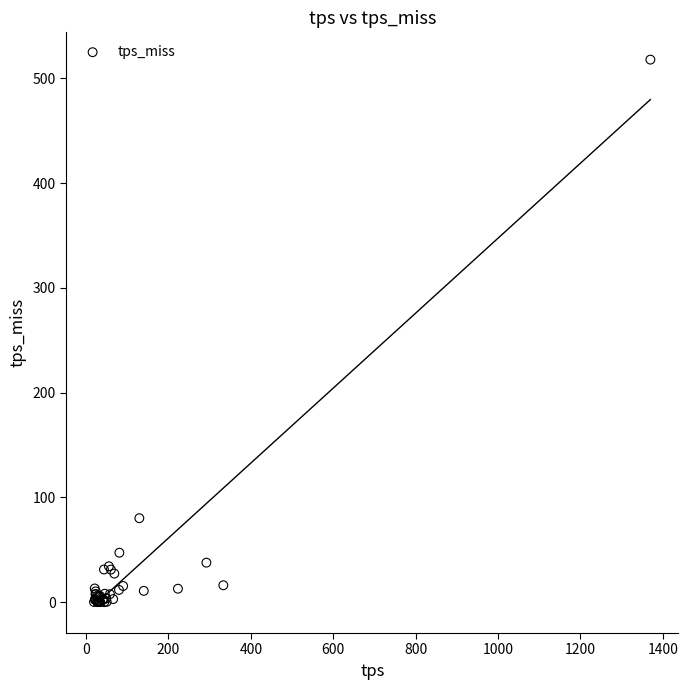

What Y value in the scatter plot is closest to 258?

80.1